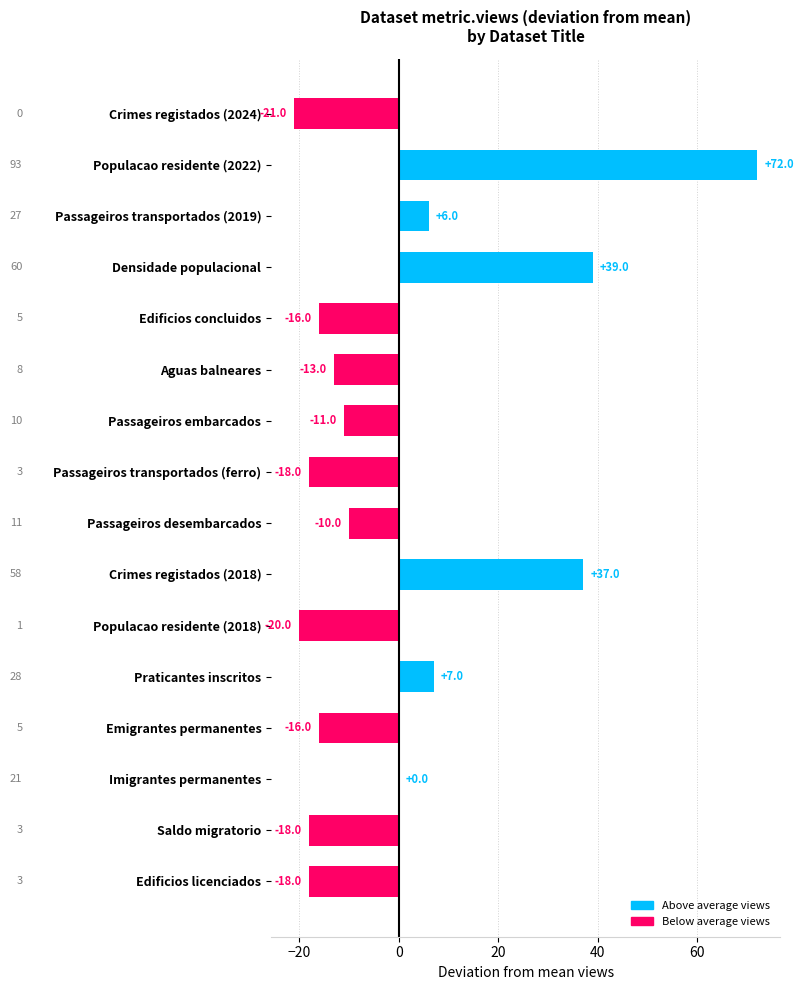

Reading top to bottom, transcribe all the data shown in this chart.

Crimes registados (2024)=-21	Populacao residente (2022)=72	Passageiros transportados (2019)=6	Densidade populacional=39	Edificios concluidos=-16	Aguas balneares=-13	Passageiros embarcados=-11	Passageiros transportados (ferro)=-18	Passageiros desembarcados=-10	Crimes registados (2018)=37	Populacao residente (2018)=-20	Praticantes inscritos=7	Emigrantes permanentes=-16	Imigrantes permanentes=0	Saldo migratorio=-18	Edificios licenciados=-18